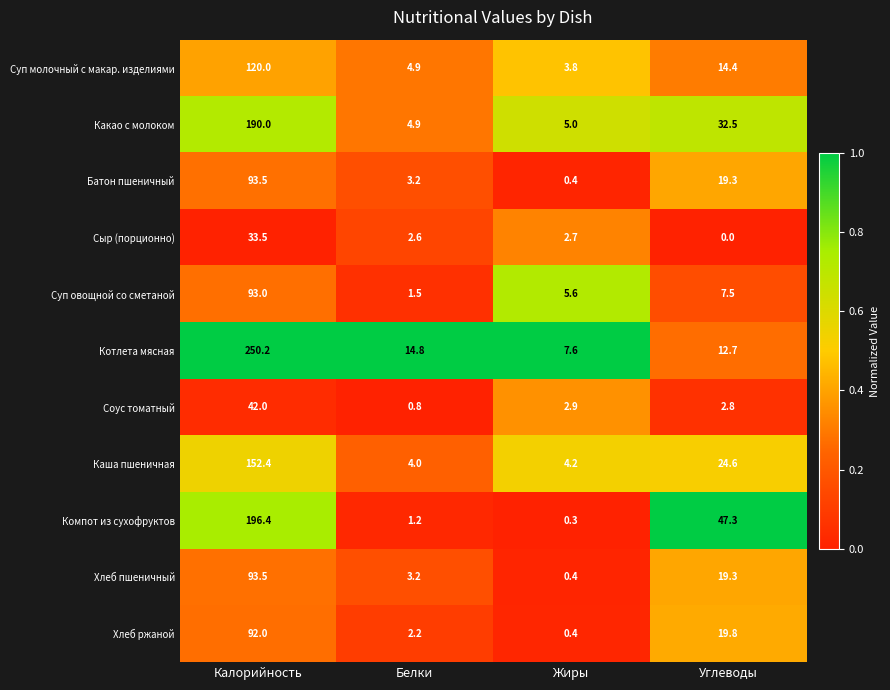

Which category has the highest value in the Каша пшеничная series?

Калорийность